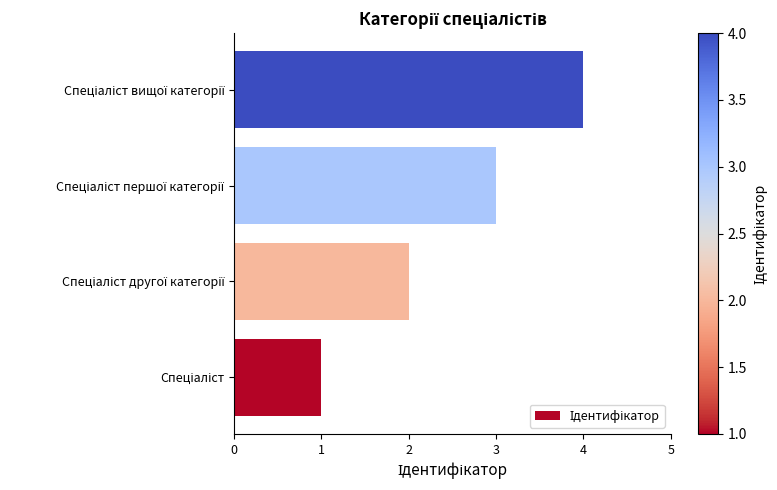

What is the sum of all values?

10